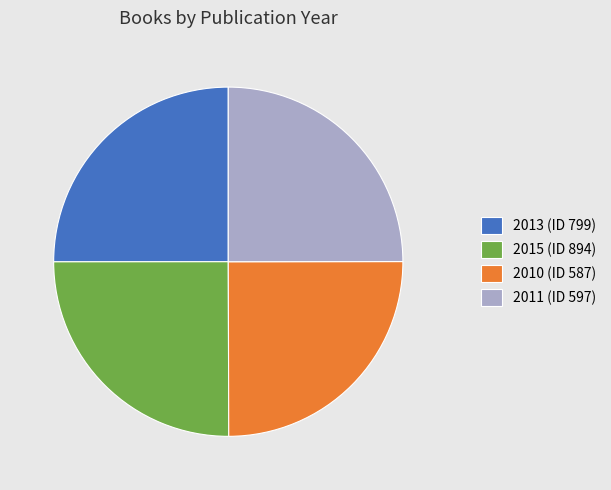

What is the ratio of the value at 2011 (ID 597) to the value at 2015 (ID 894)?

1.0